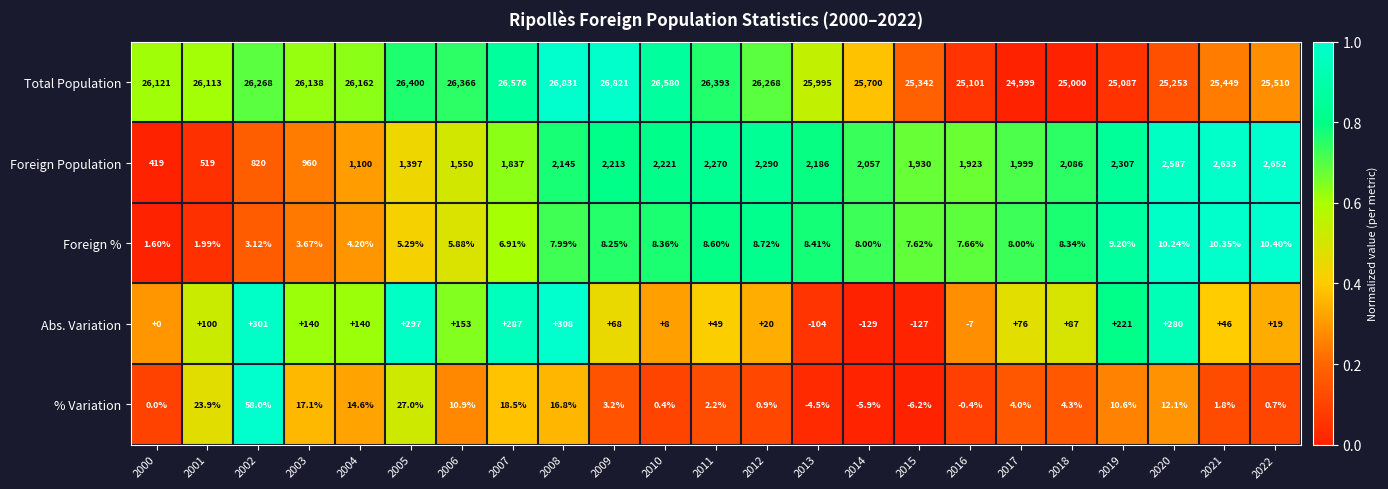

List the series in order of their peak value, highest first.

Total Population, Foreign Population, Abs. Variation, % Variation, Foreign %